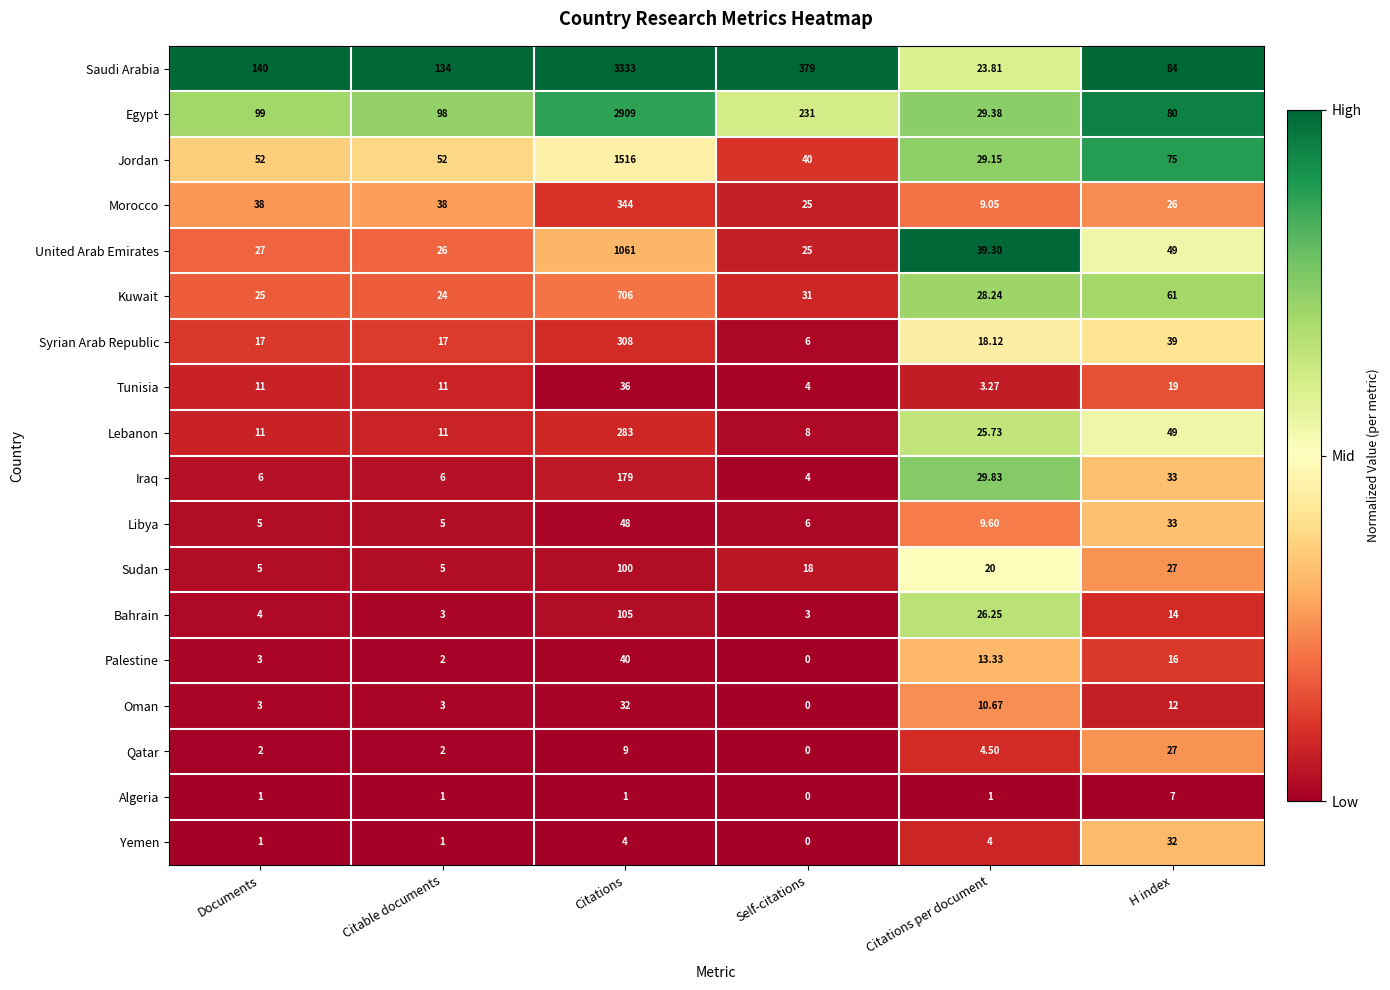

Count the number of data series in this chart.

18